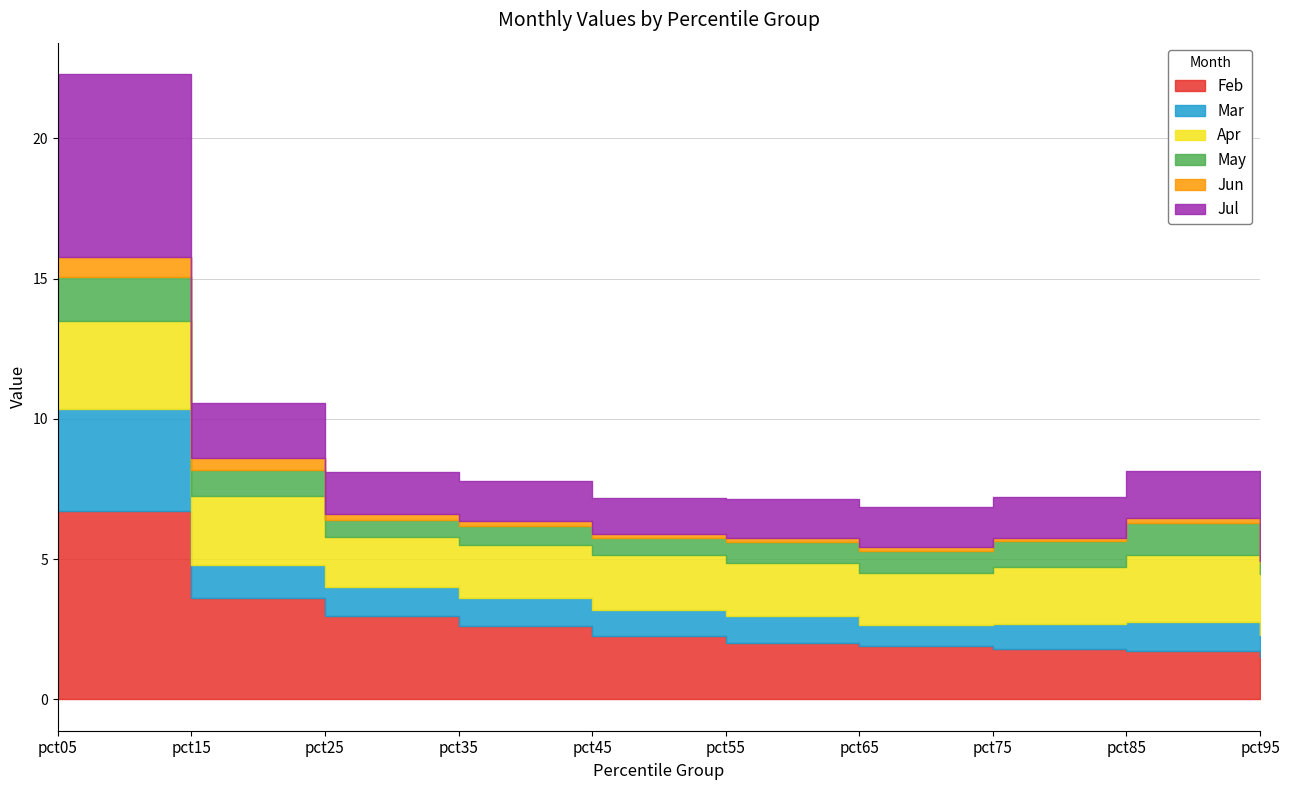

What is the total value across all series at pct95?

5.3